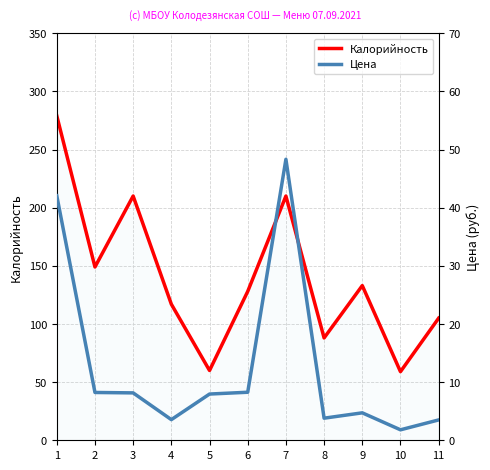

How many lines are shown in the chart?

2